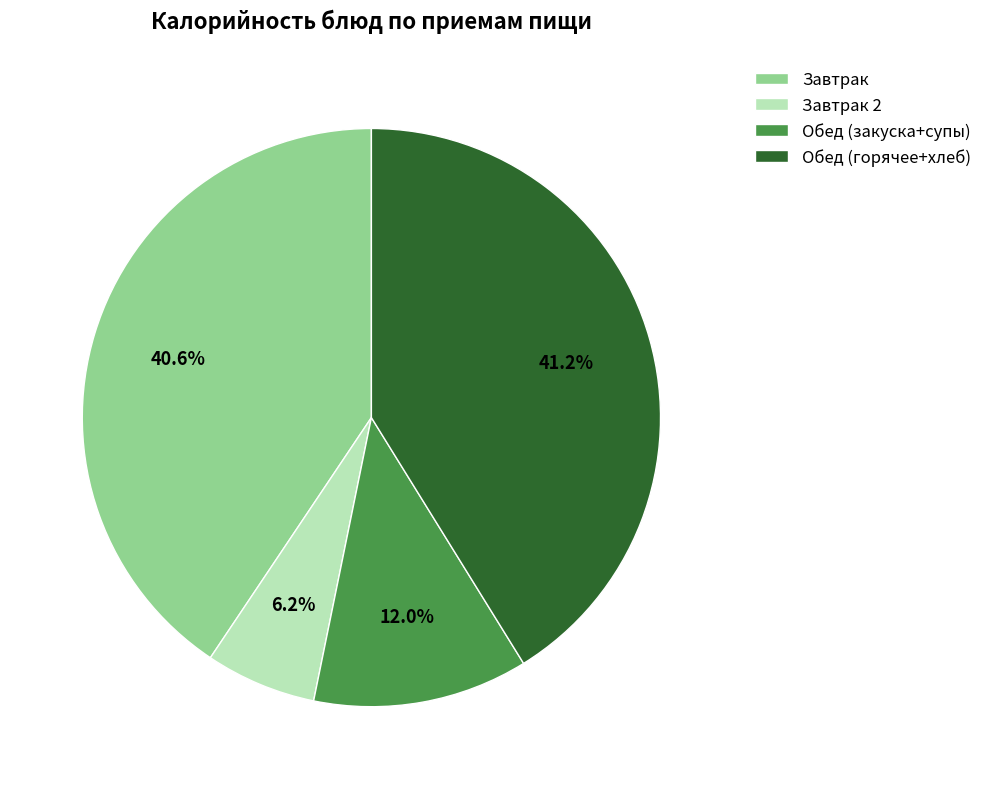

How much of the chart is everything except Завтрак 2?

93.8%